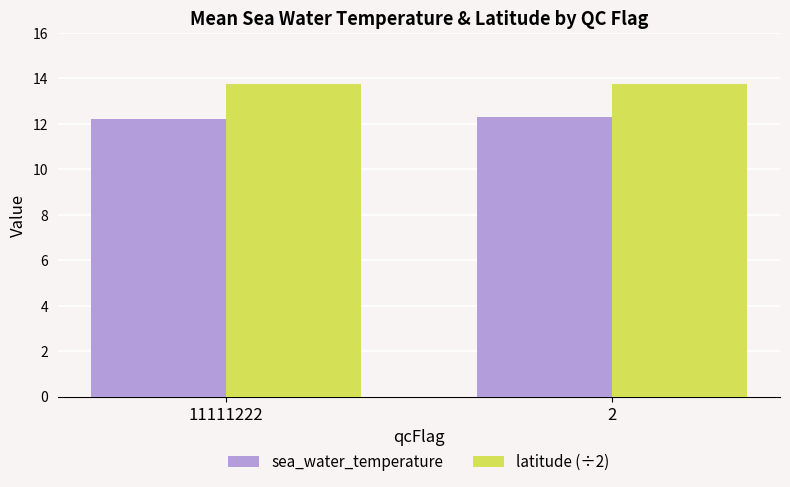

How many categories are shown in the chart?

2